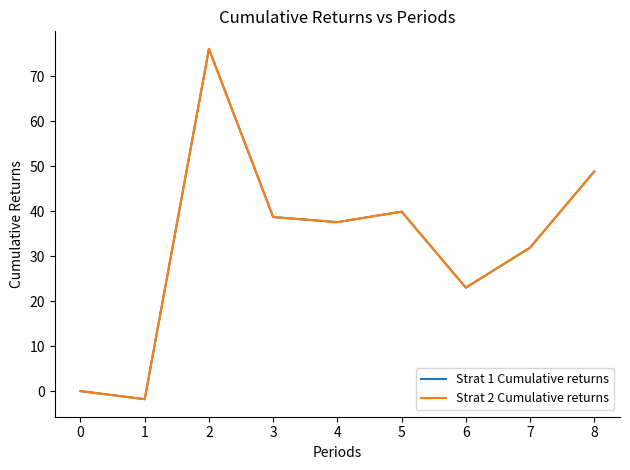

True or false: Strat 1 Cumulative returns and Strat 2 Cumulative returns cross at least once.

False